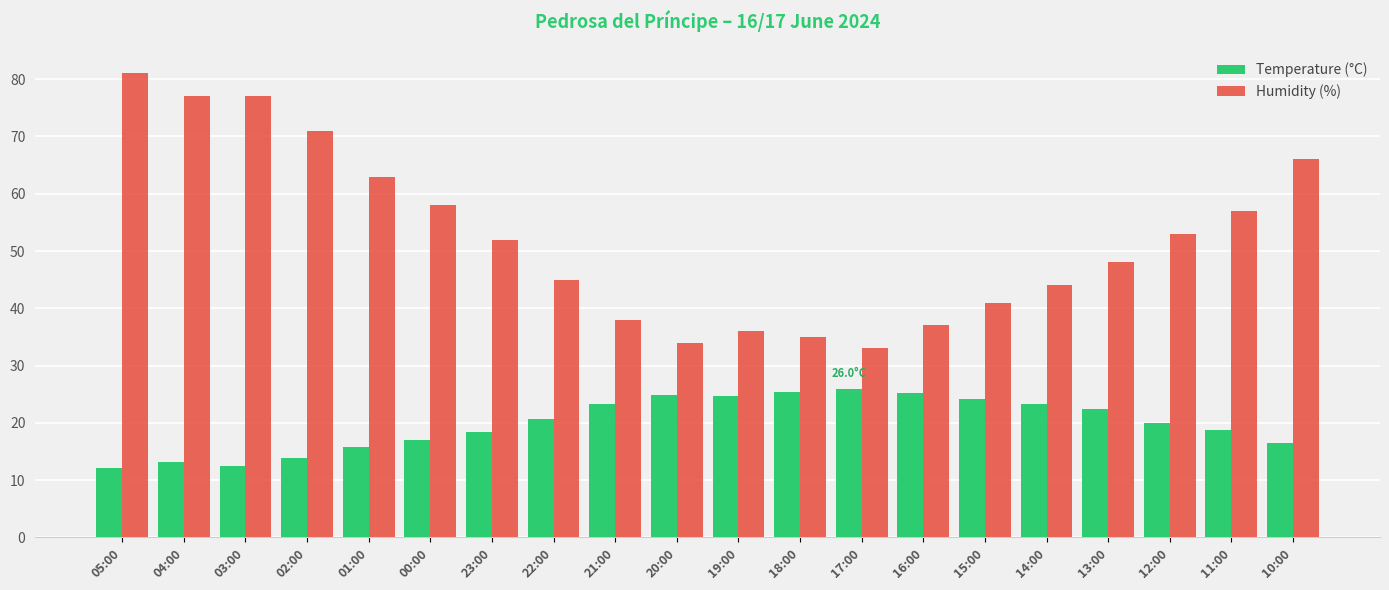

Which series has the widest spread of values?

Humidity (%)